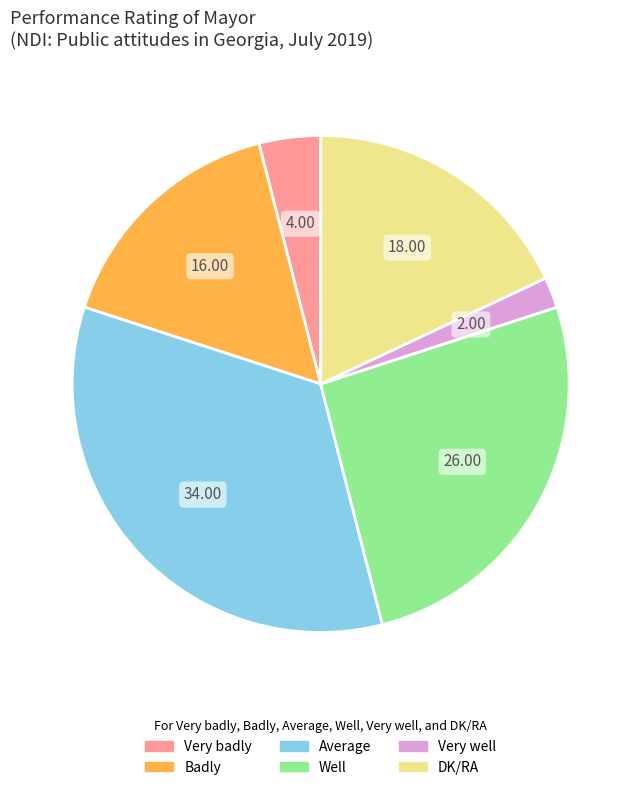

Do Average and Very badly together represent more than half of the pie?

No